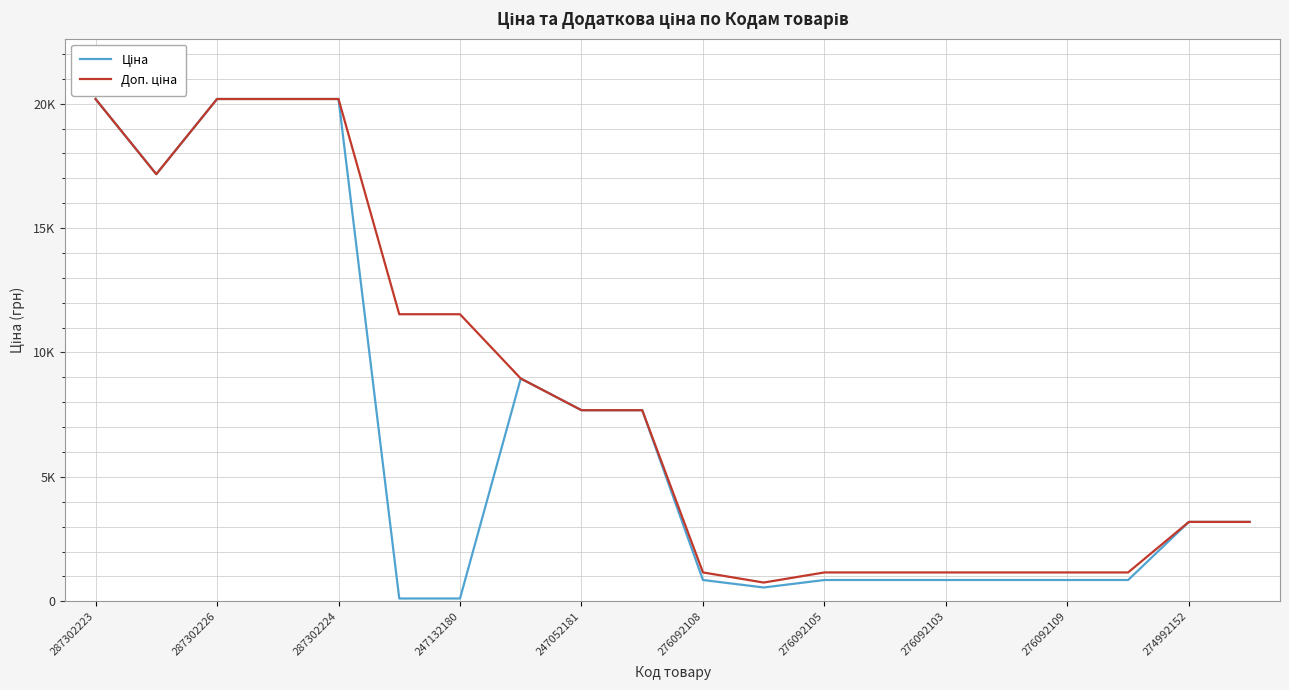

In Ціна, how many points are higher than both neighbors (excluding endpoints)?

1